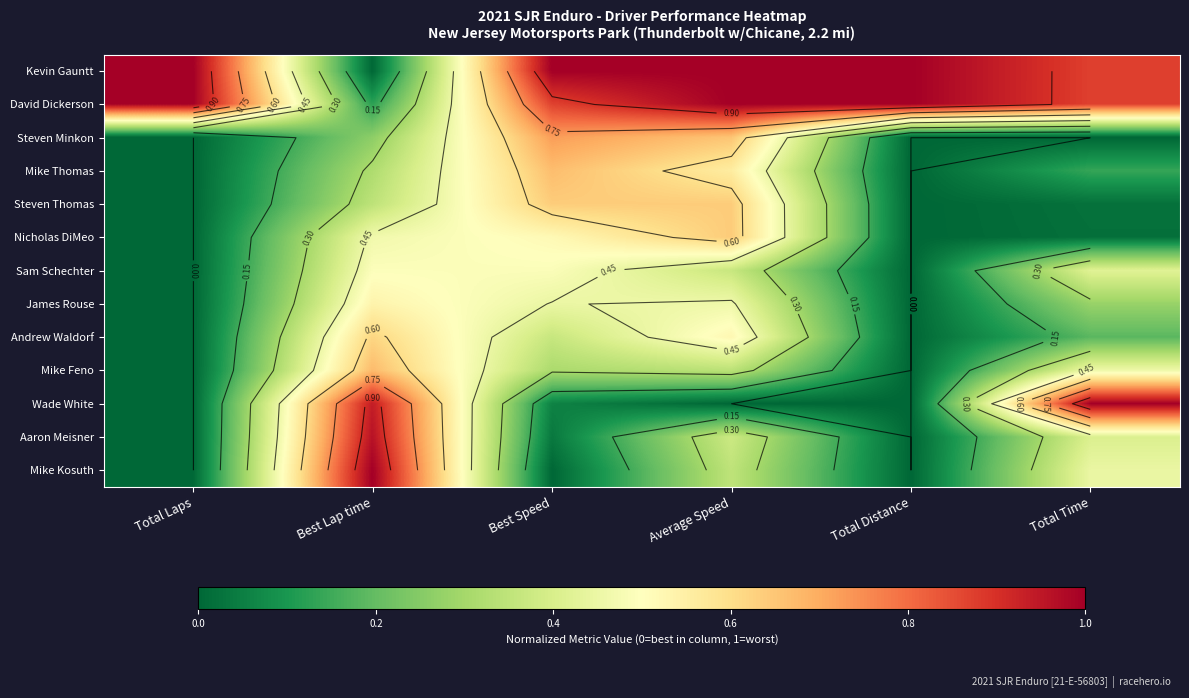

Which series has the largest total across all categories?

Kevin Gauntt